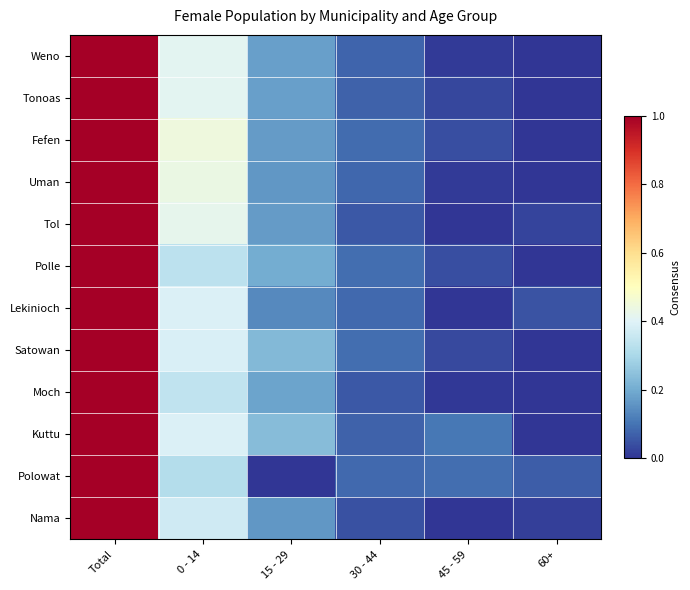

What is the spread (max minus min) of values at 15 - 29?

0.2